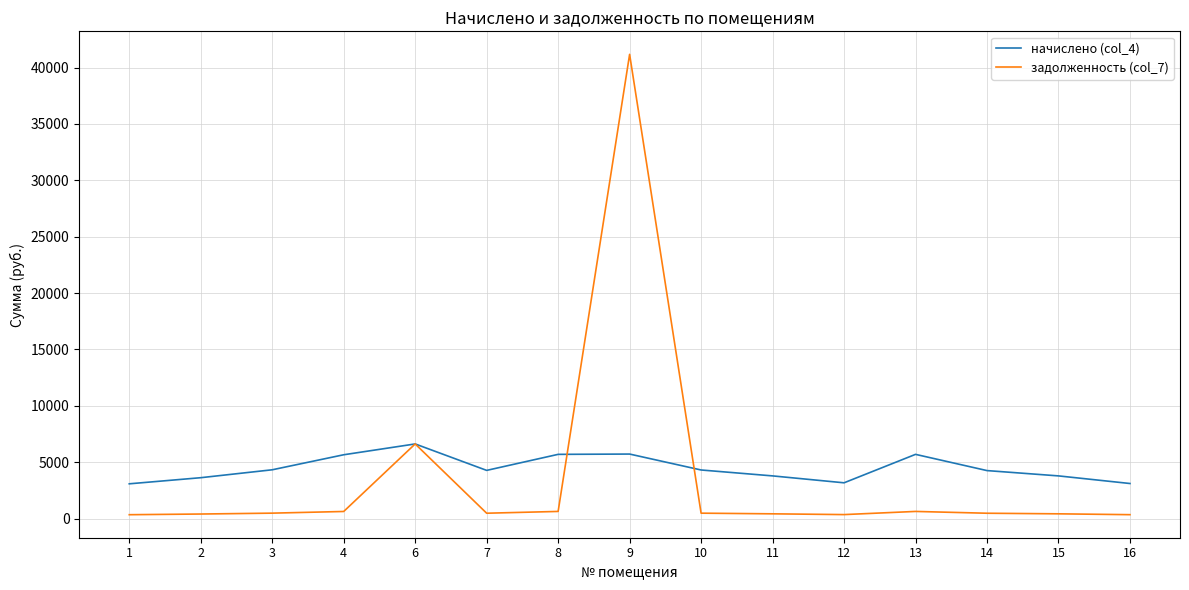

At which category is the sum across all series the highest?

9